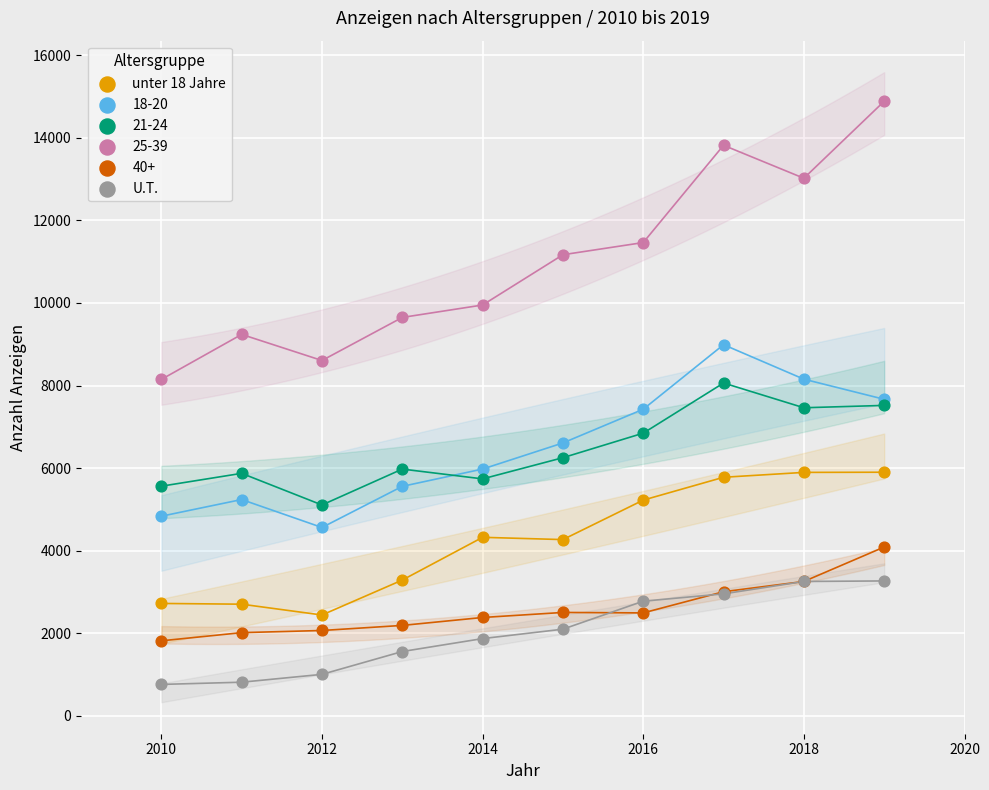

Which series reaches the minimum Y coordinate?

U.T.